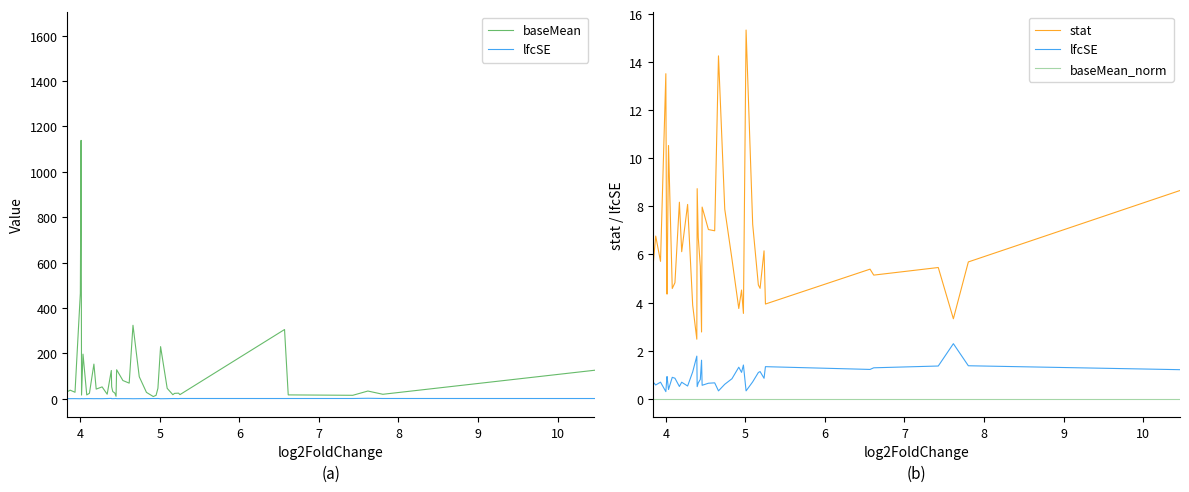

What is the sum of all stat values?

260.1